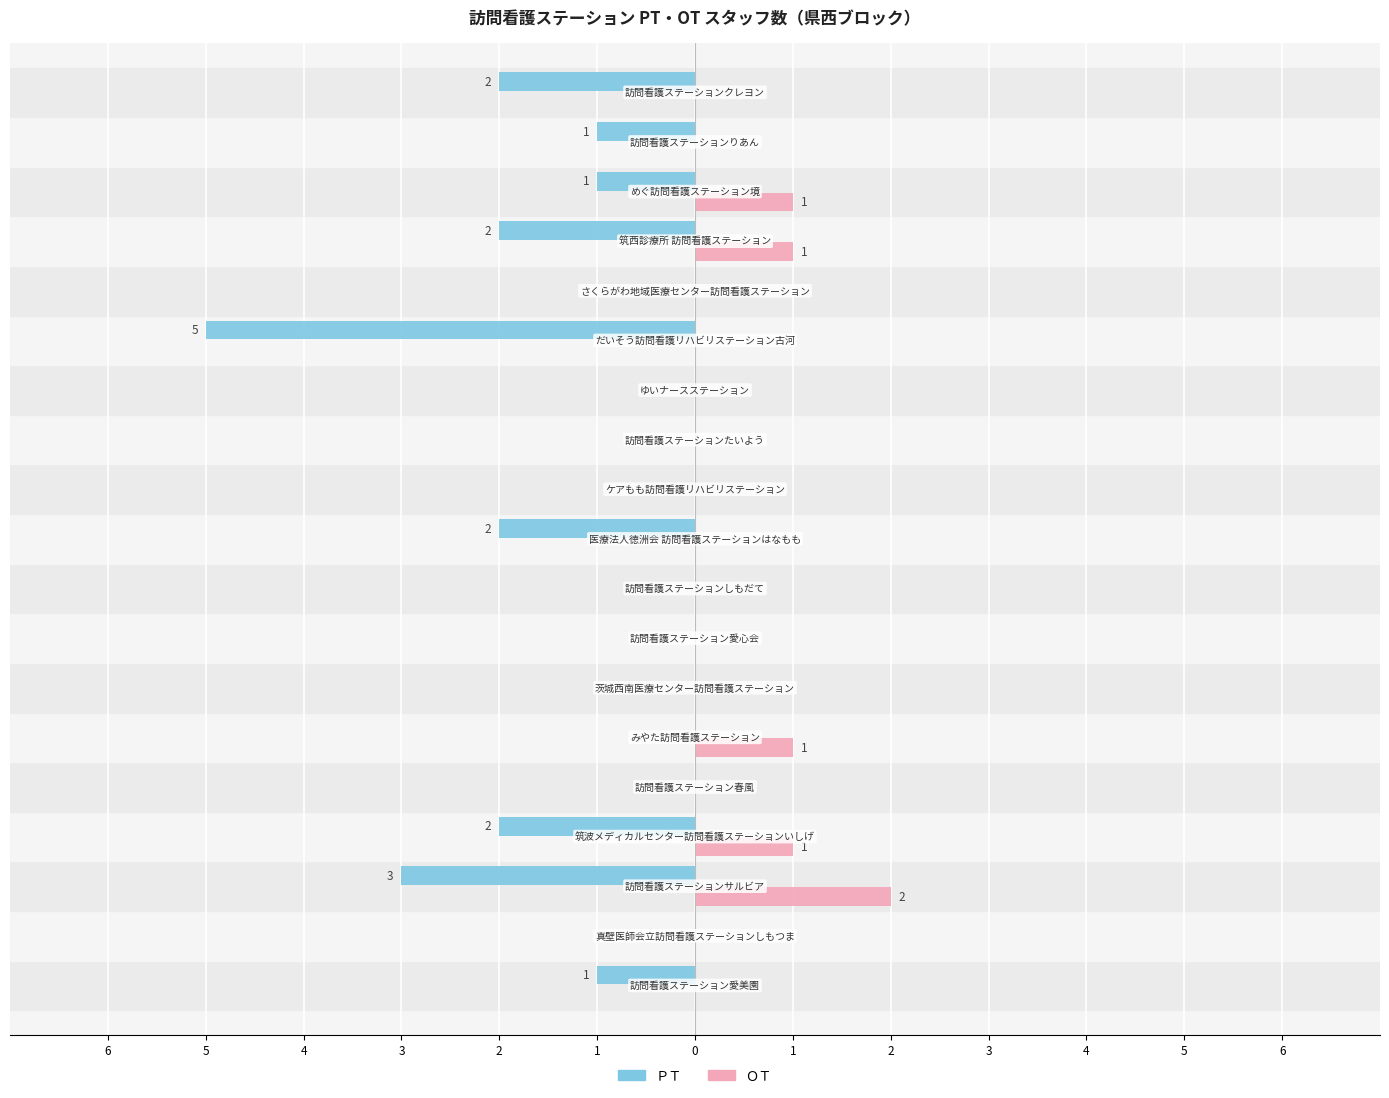

What is the sum of all ＰＴ values?

-19